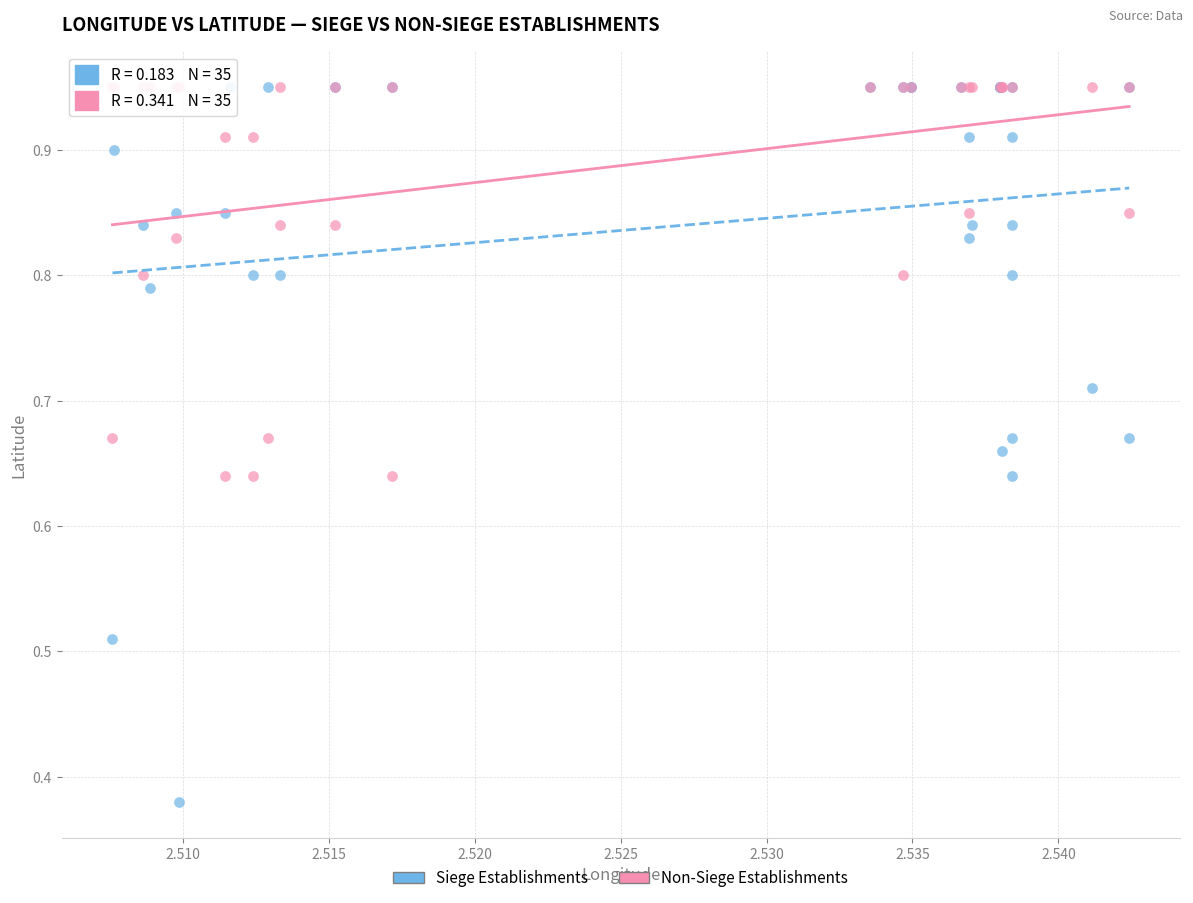

What are all the series names shown in the legend?

Siege Establishments, Non-Siege Establishments